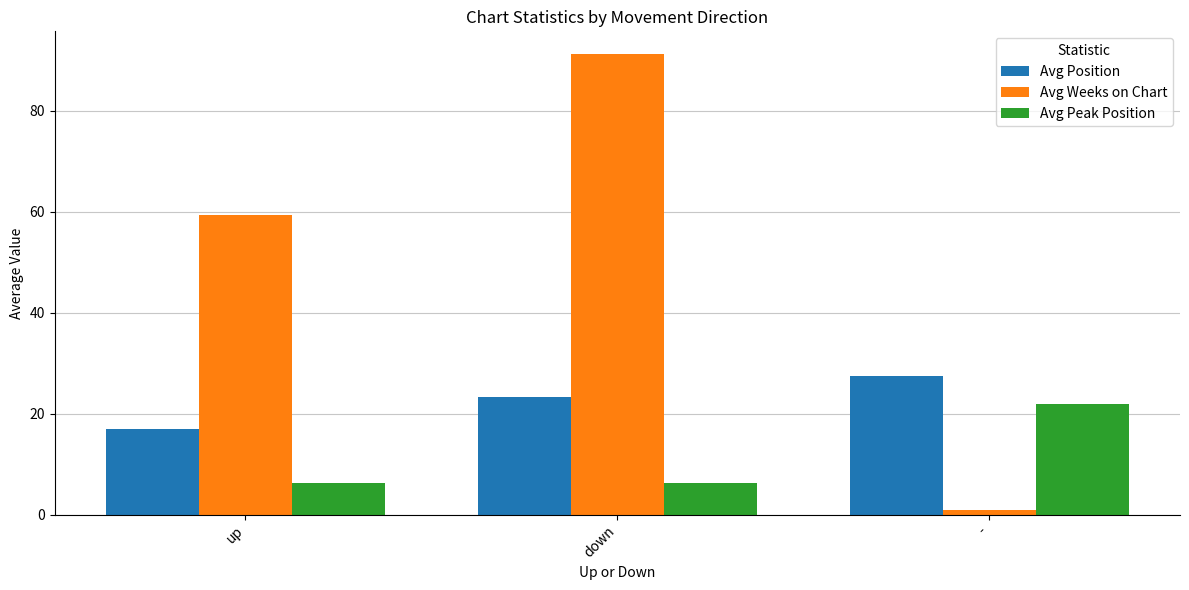

What is the spread (max minus min) of values at up?

53.0